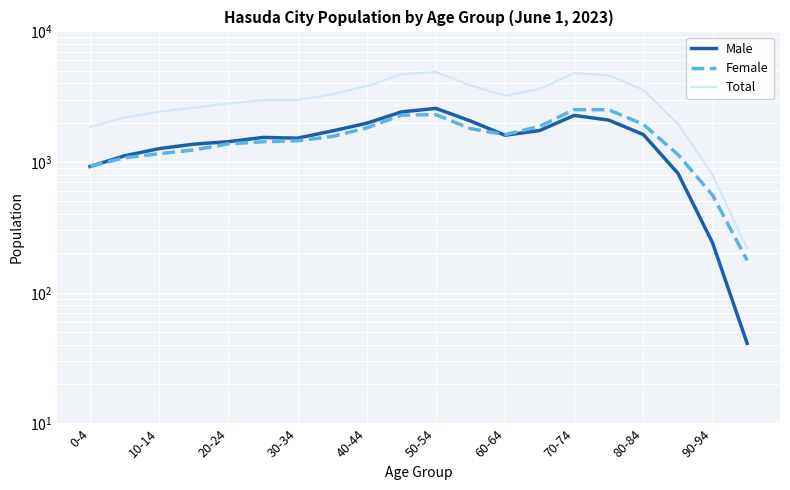

Between 10-14 and 50-54, which is larger?

50-54